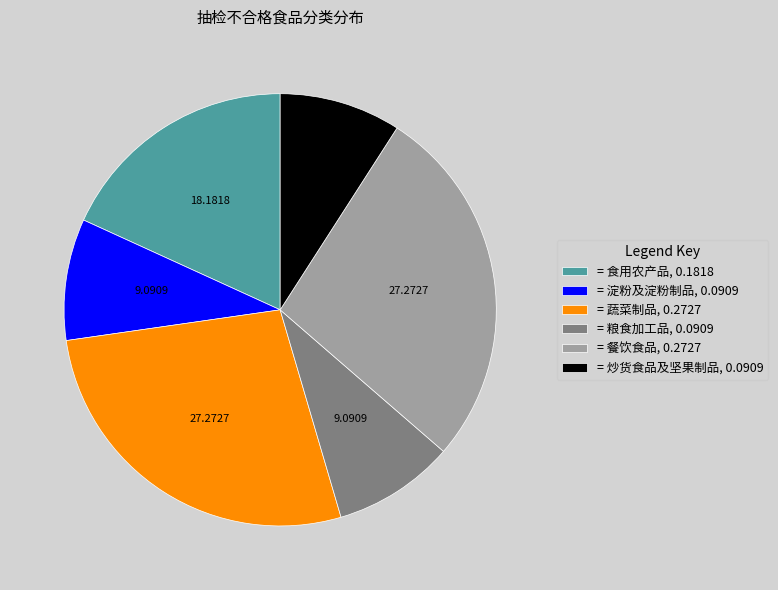

How many segments does this pie chart have?

6